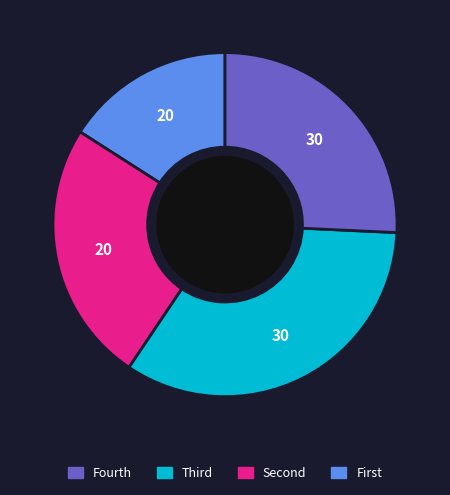

Is there any slice that represents more than half of the pie?

No